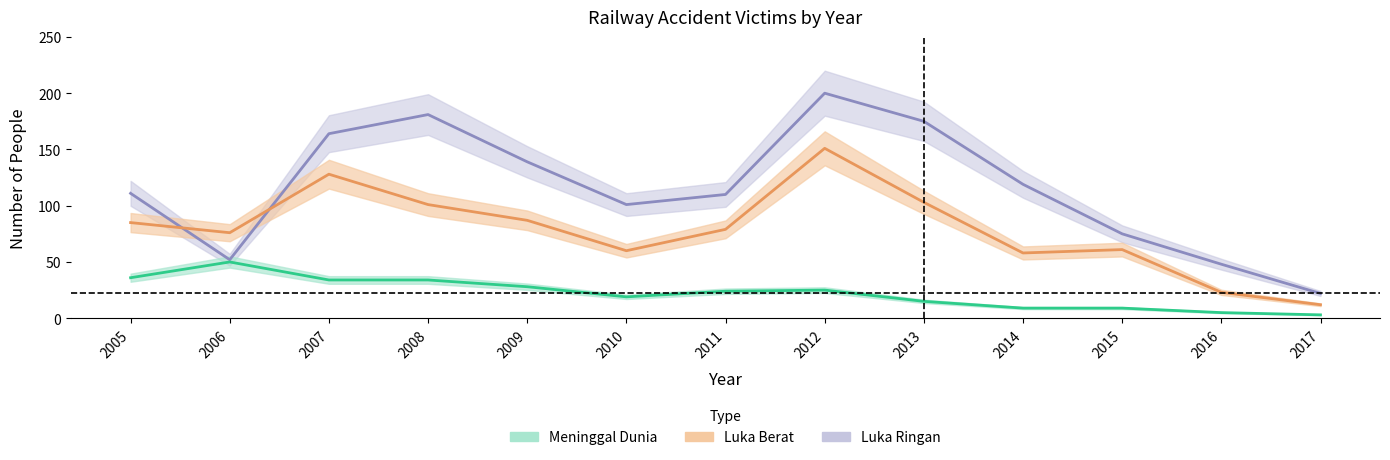

Which series has the largest range (max minus min)?

Luka Ringan